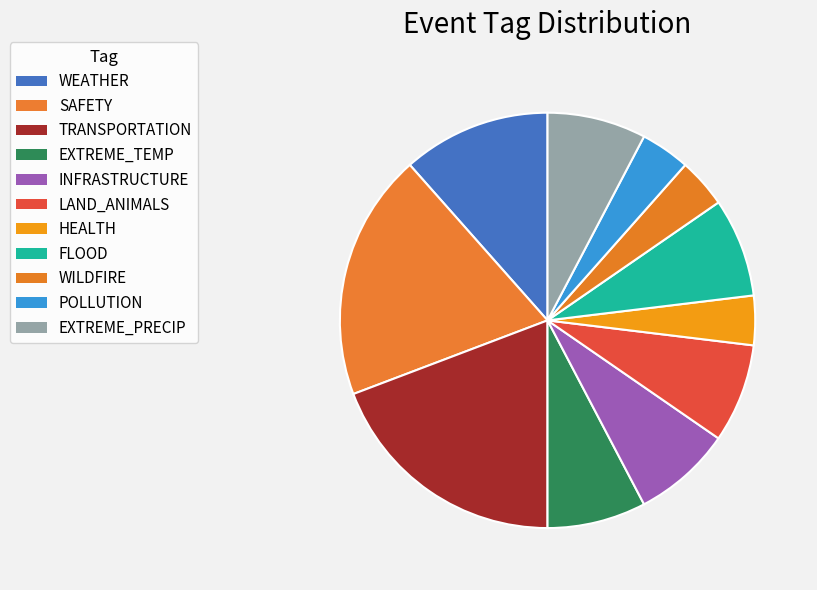

Count the number of slices in the pie.

11